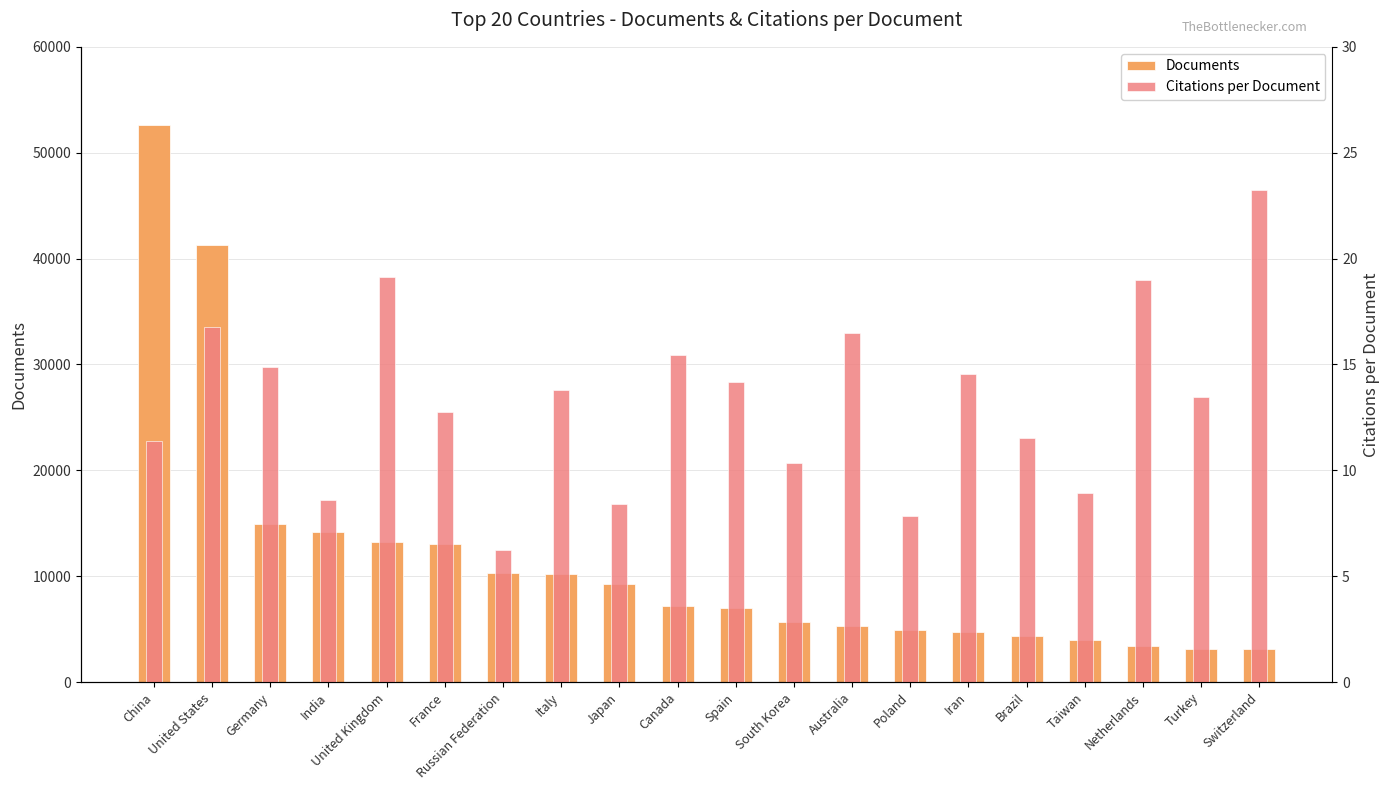

What is the label of the 2nd bar from the left?

United States